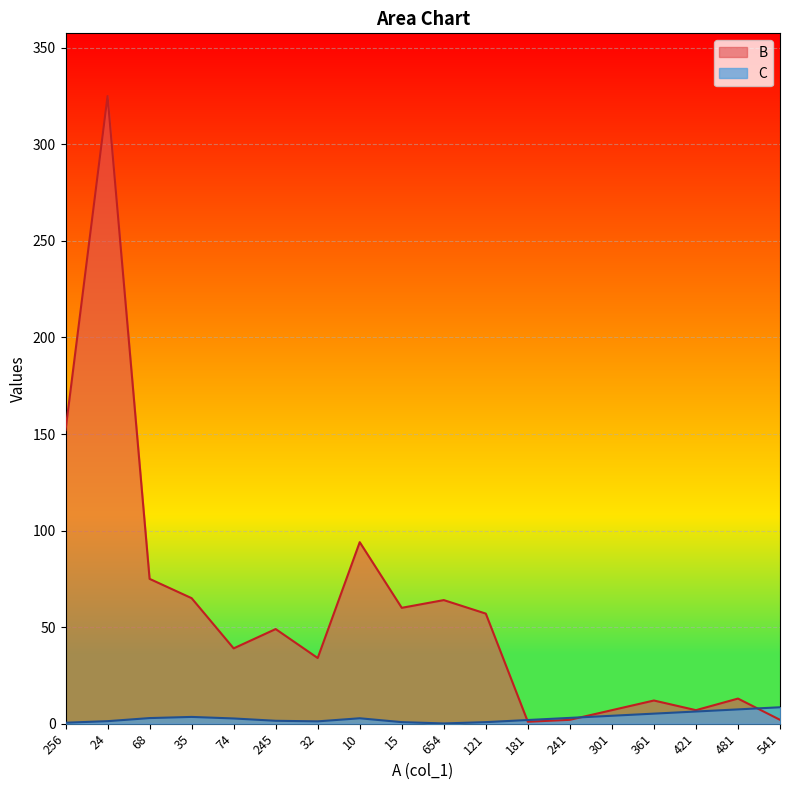

How many times do B and C cross each other?

3